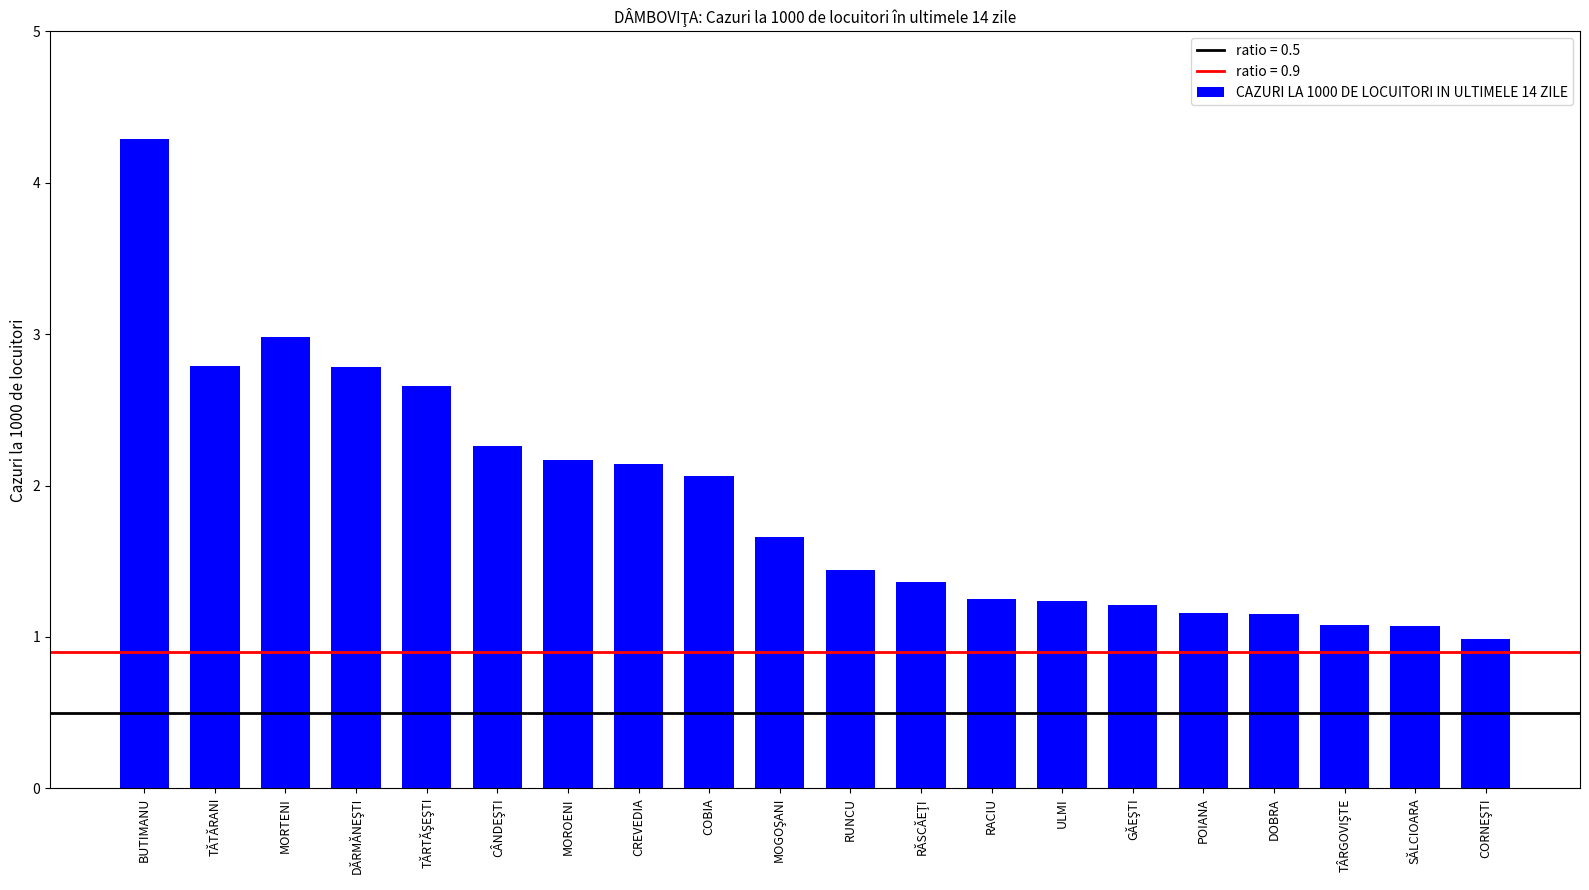

How many bars are there in total?

20